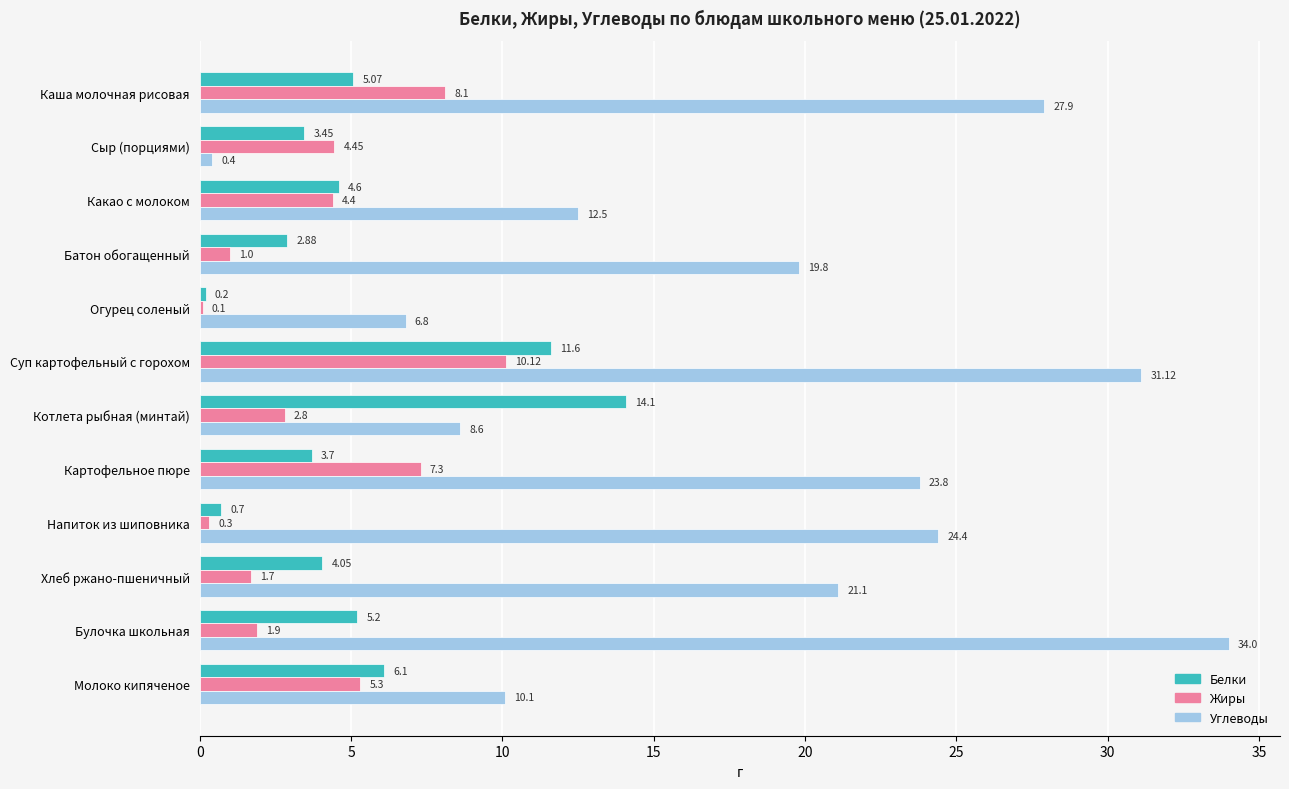

At which label does Белки reach its peak?

Котлета рыбная (минтай)